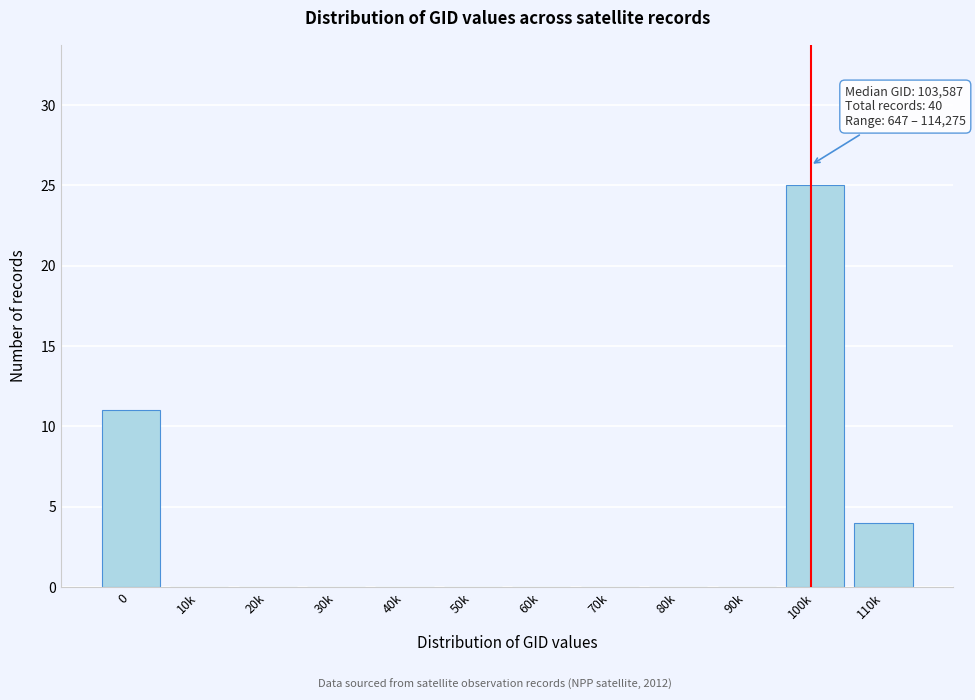

Reading right to left, list all the values displayed in this chart.

110k=4	100k=25	90k=0	80k=0	70k=0	60k=0	50k=0	40k=0	30k=0	20k=0	10k=0	0=11